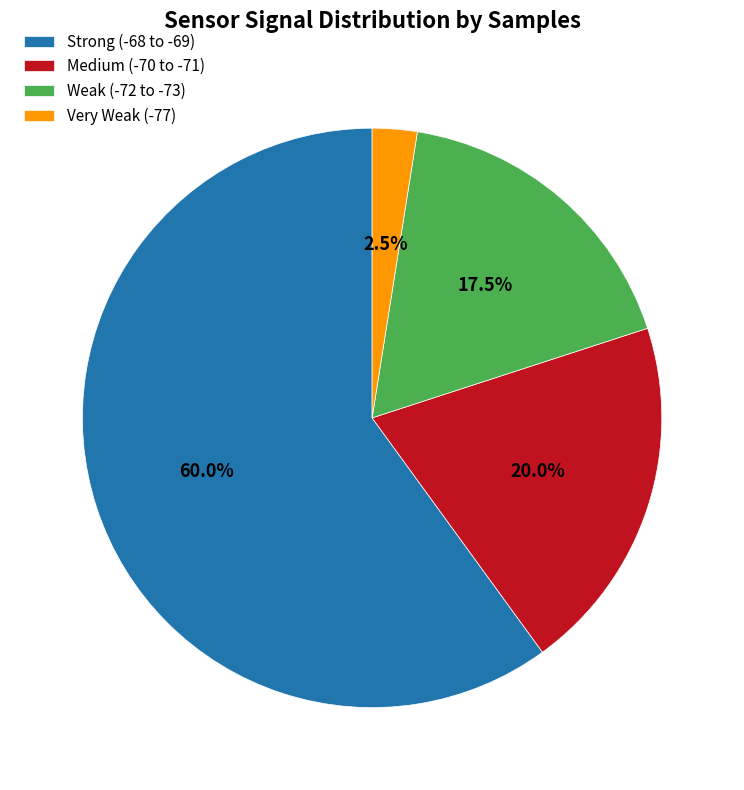

Between Medium (-70 to -71) and Very Weak (-77), which is larger?

Medium (-70 to -71)